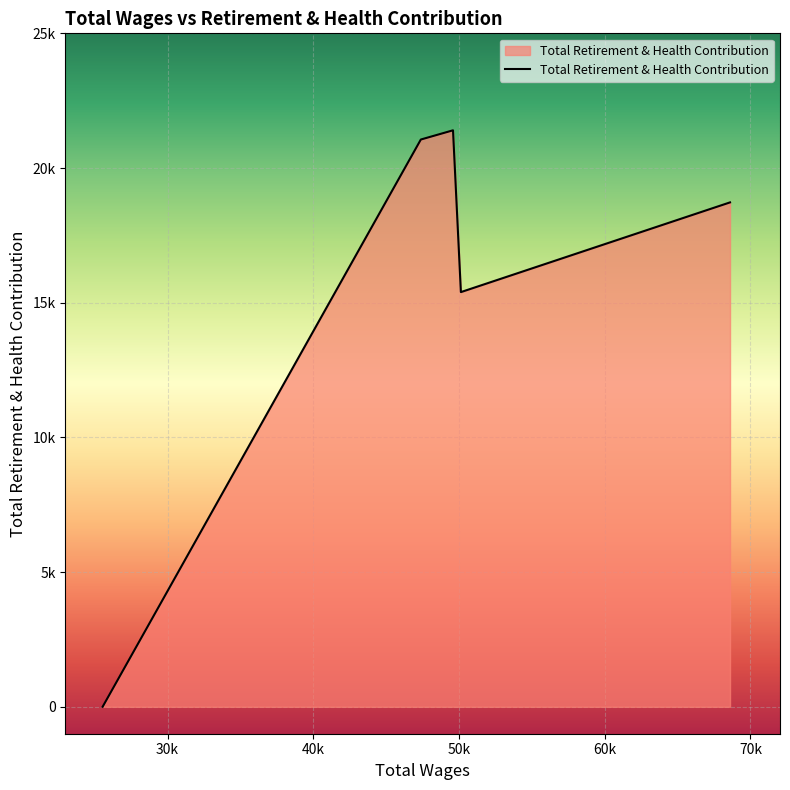

What is the maximum value shown in the chart?

21400